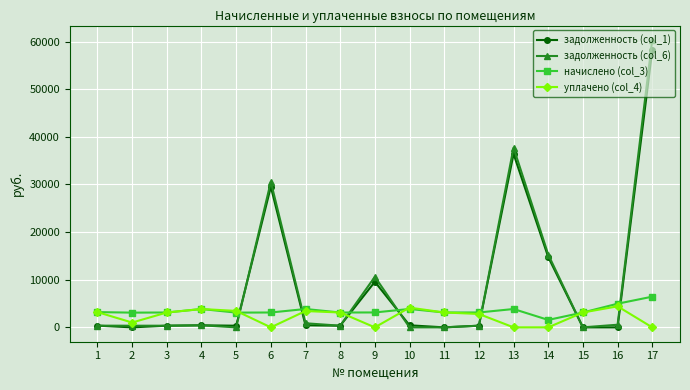

Which series has the widest spread of values?

задолженность (col_6)